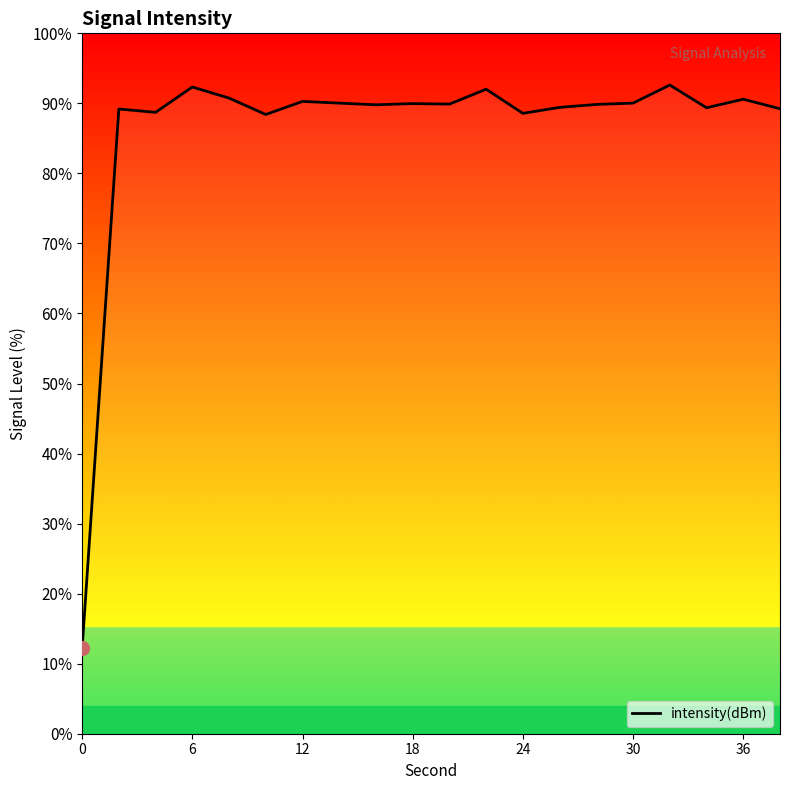

What is the minimum value shown in the chart?

12.2